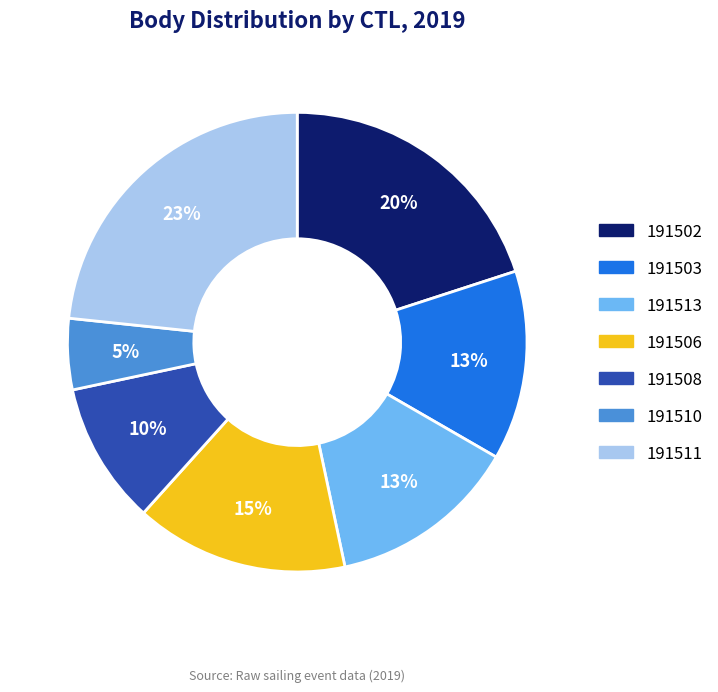

Count the number of slices in the pie.

7